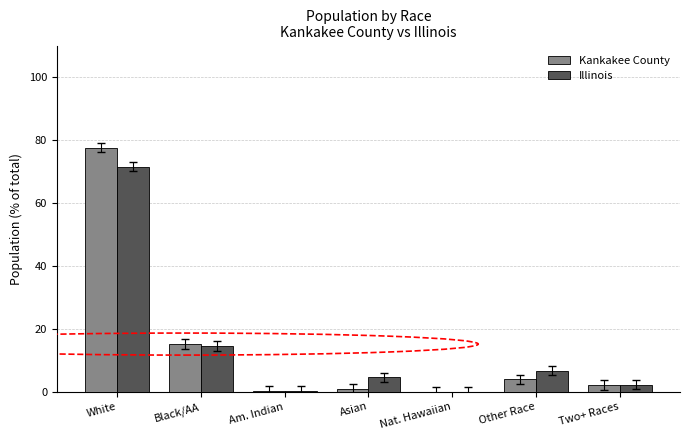

Does the chart contain stacked bars?

No